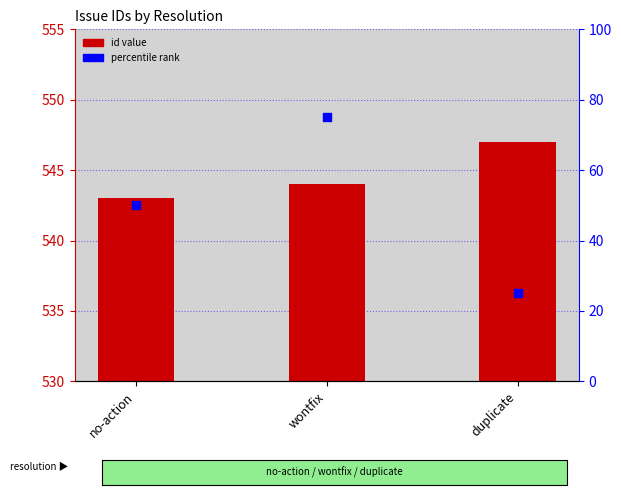

What are all the series names shown in the legend?

id, percentile rank